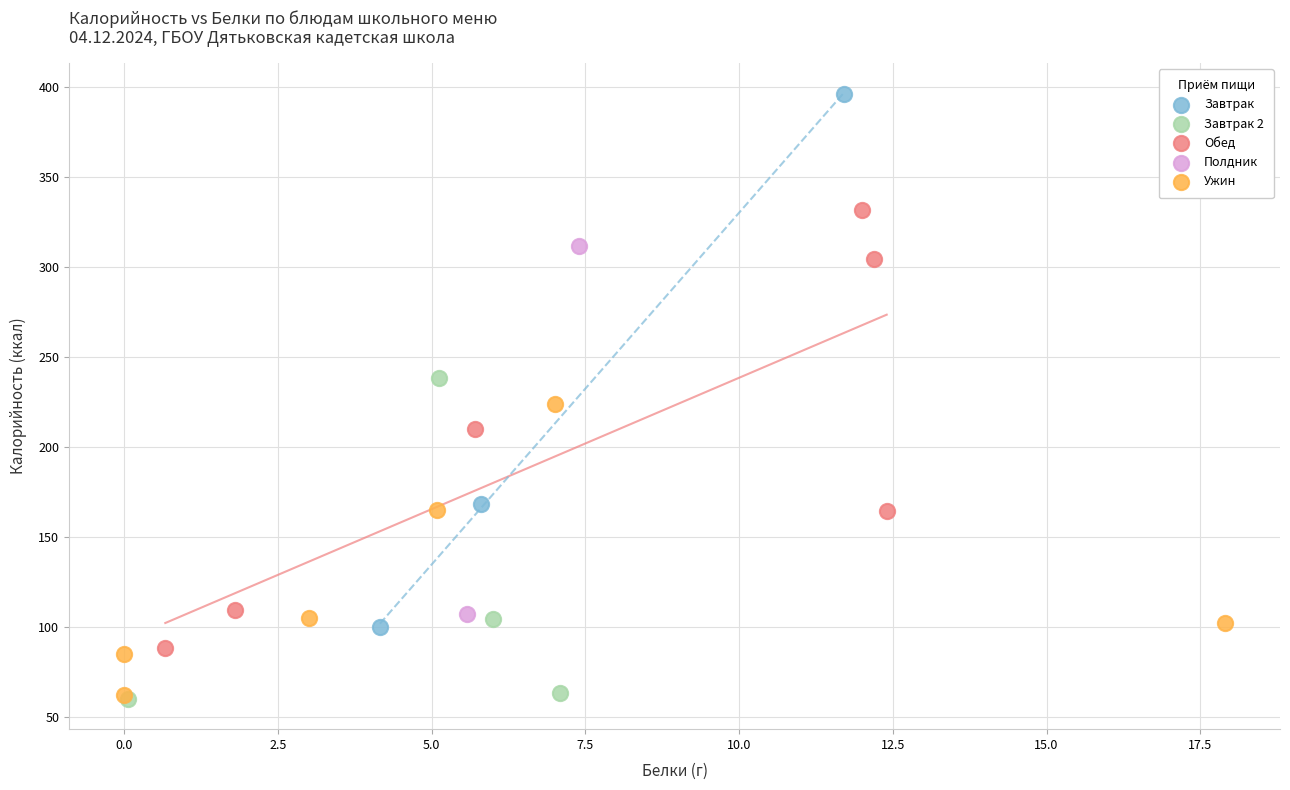

Which series has the largest Y range (max minus min)?

Завтрак